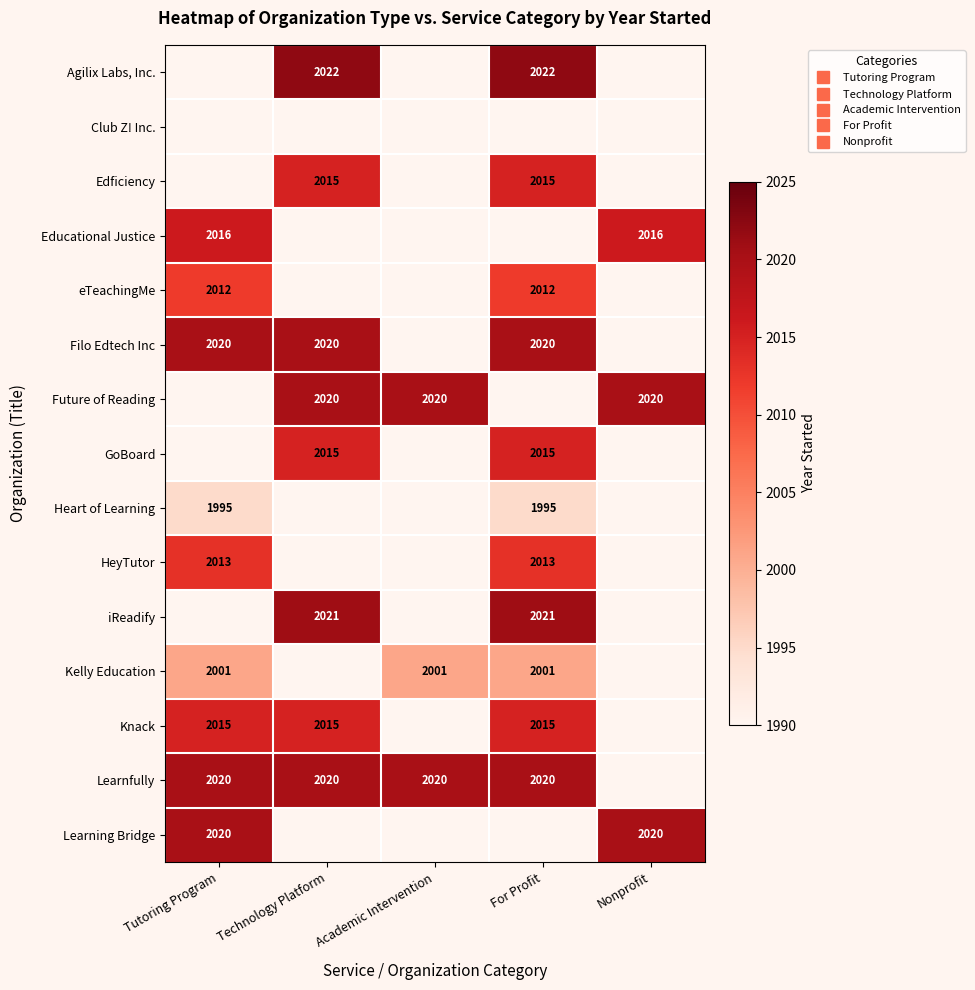

What is the spread (max minus min) of values at Technology Platform?

7.0